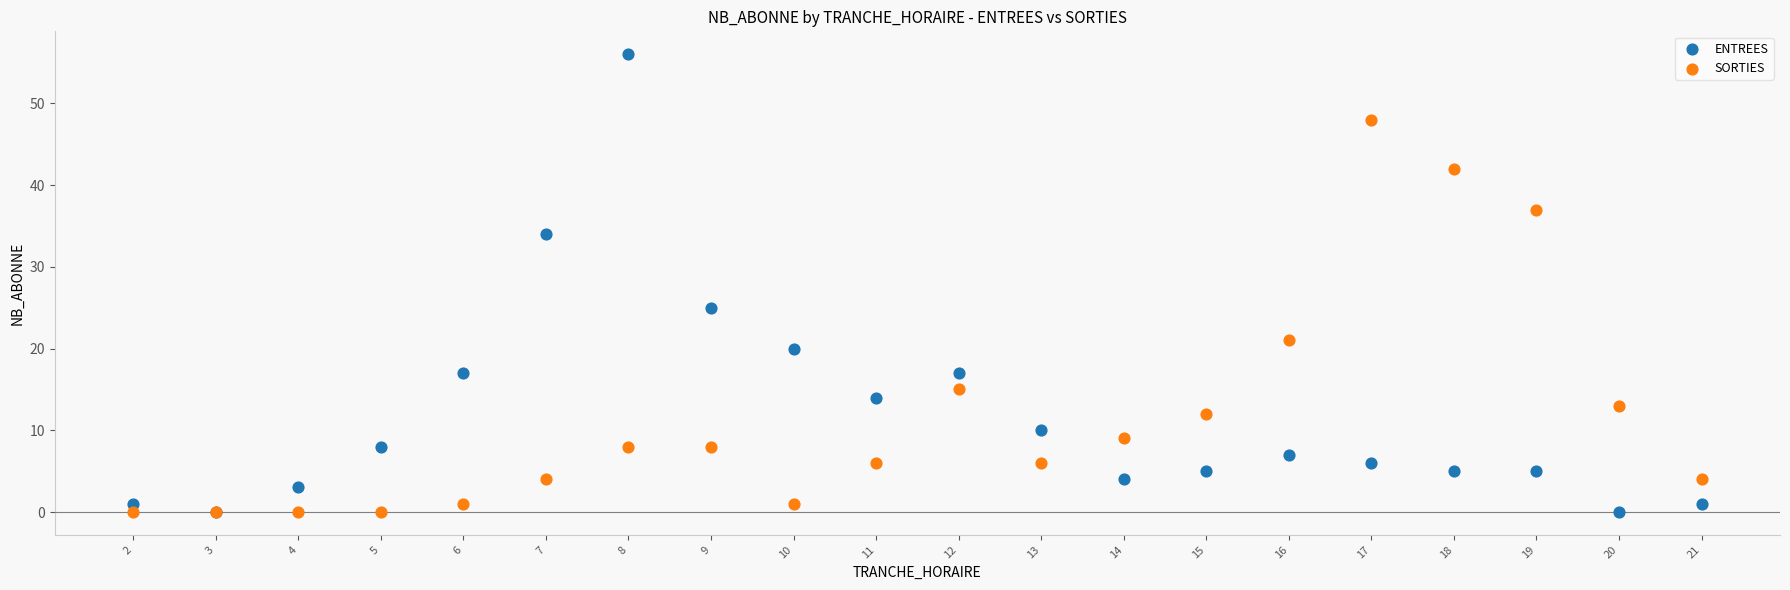

Across all series, what Y value is closest to 28?

25